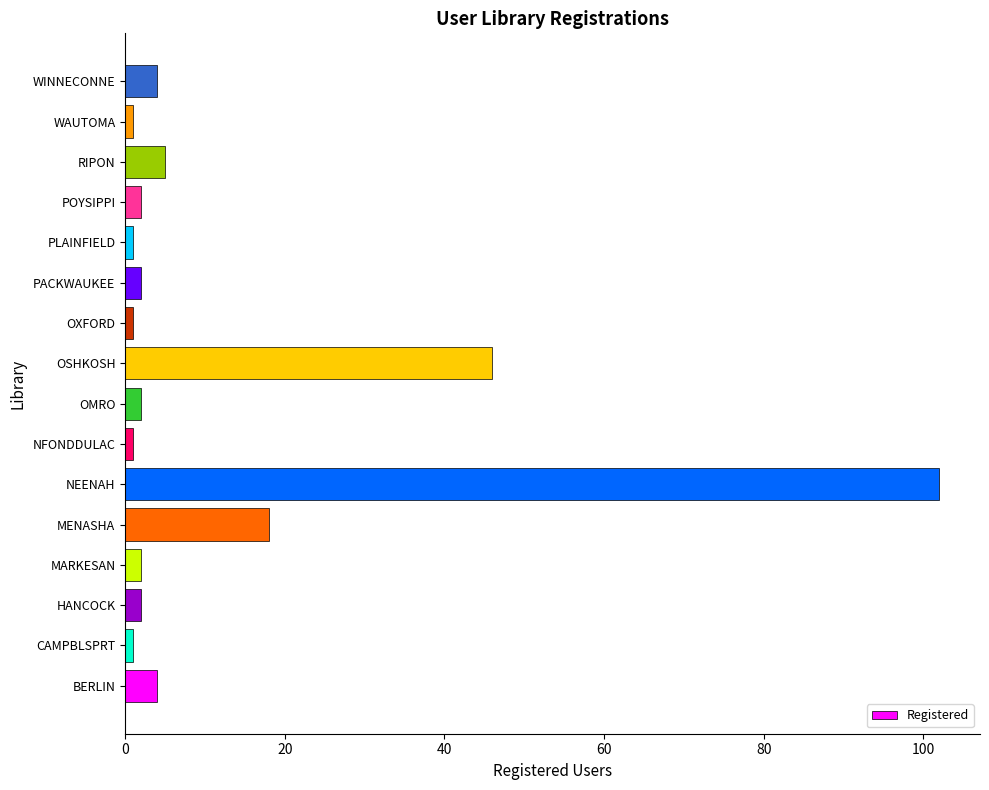

What is the ratio of the value at NEENAH to the value at WINNECONNE?

25.5